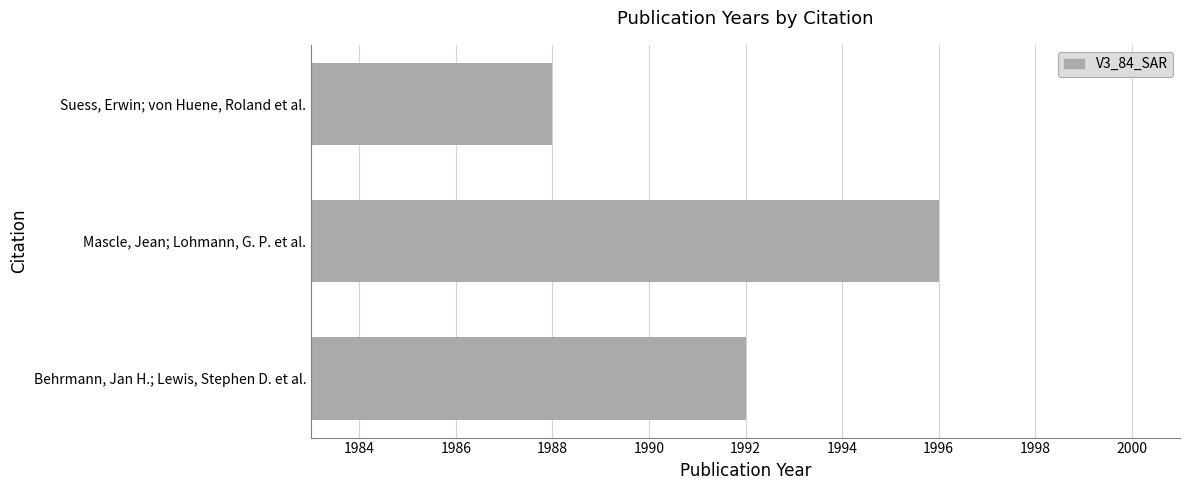

What is the sum of all values?

5976